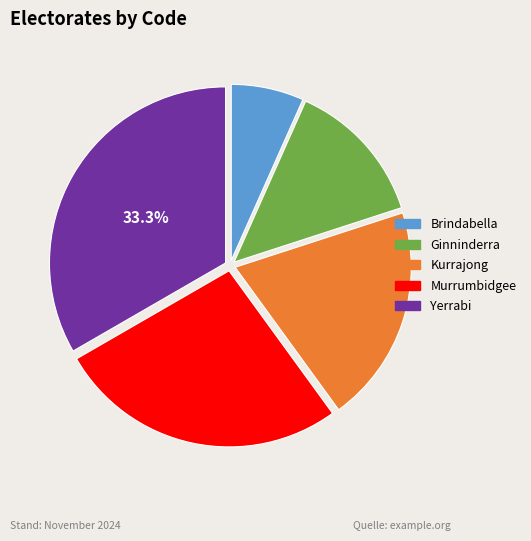

Approximately how many times larger is the value at Brindabella compared to Ginninderra?

0.5